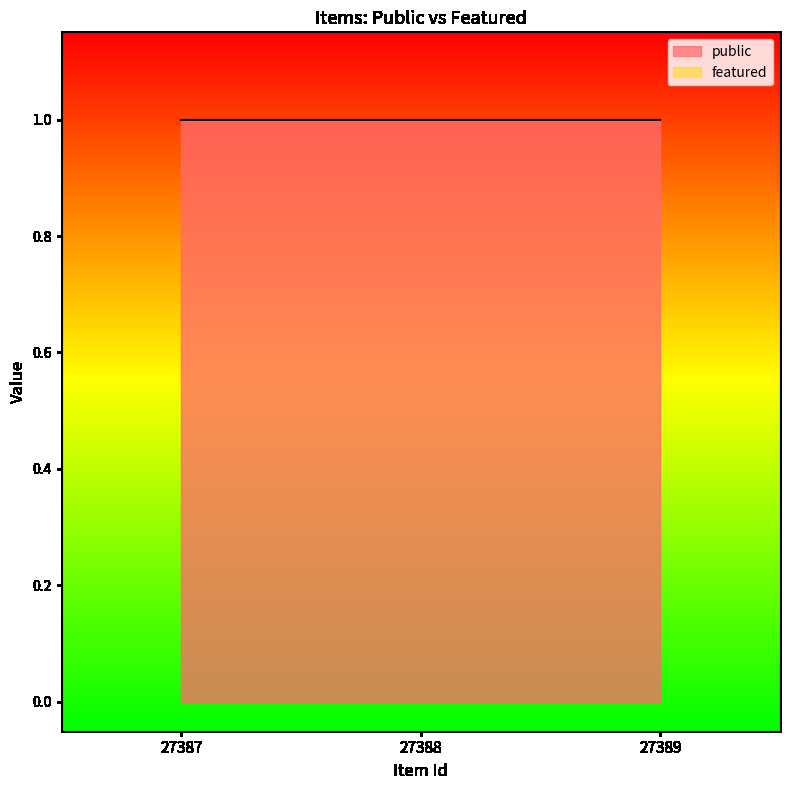

Which has a higher value, 27389 or 27388?

27389